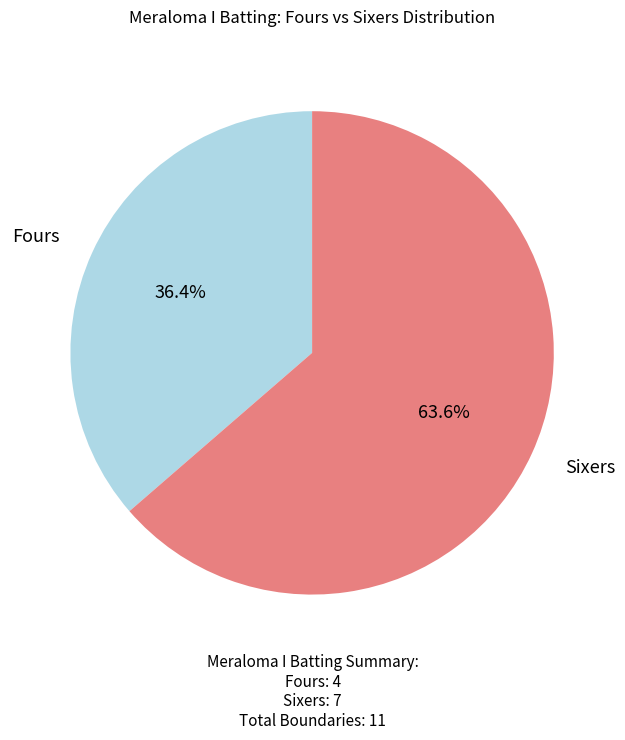

Is there a majority slice in this chart?

Yes